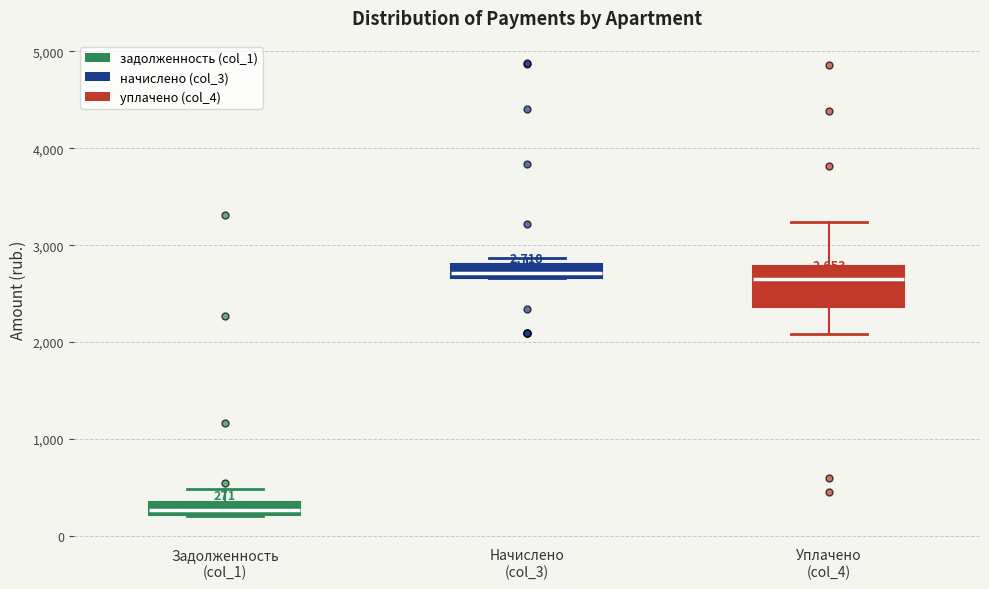

Comparing the boxes themselves (not the whiskers), which one is the tallest?

Уплачено (col_4)